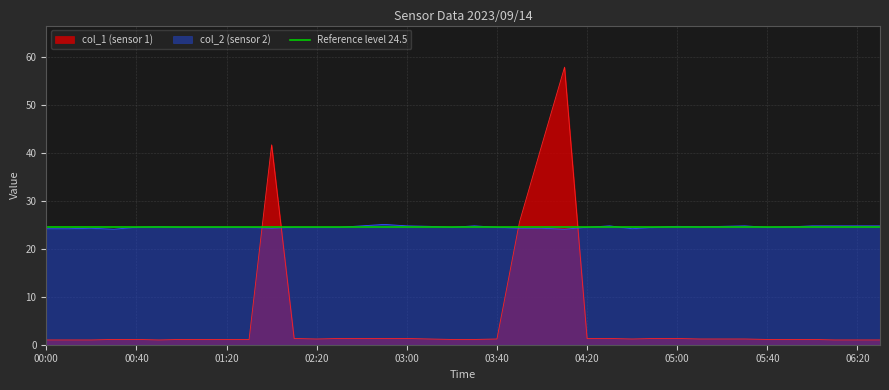

What is the maximum value for col_2 (sensor 2)?

25.1